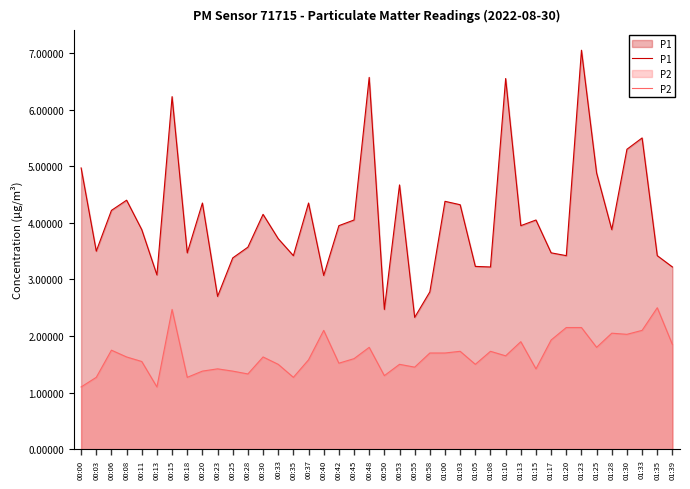

Reading left to right, transcribe all the data shown in this chart.

P1: 00:00=5.0	00:03=3.5	00:06=4.2	00:08=4.4	00:11=3.9	00:13=3.1	00:15=6.2	00:18=3.5	00:20=4.3	00:23=2.7	00:25=3.4	00:28=3.6	00:30=4.2	00:33=3.7	00:35=3.4	00:37=4.3	00:40=3.1	00:42=4.0	00:45=4.0	00:48=6.6	00:50=2.5	00:53=4.7	00:55=2.3	00:58=2.8	01:00=4.4	01:03=4.3	01:05=3.2	01:08=3.2	01:10=6.5	01:13=4.0	01:15=4.0	01:17=3.5	01:20=3.4	01:23=7.0	01:25=4.9	01:28=3.9	01:30=5.3	01:33=5.5	01:35=3.4	01:39=3.2
P2: 00:00=1.1	00:03=1.3	00:06=1.8	00:08=1.6	00:11=1.6	00:13=1.1	00:15=2.5	00:18=1.3	00:20=1.4	00:23=1.4	00:25=1.4	00:28=1.3	00:30=1.6	00:33=1.5	00:35=1.3	00:37=1.6	00:40=2.1	00:42=1.5	00:45=1.6	00:48=1.8	00:50=1.3	00:53=1.5	00:55=1.4	00:58=1.7	01:00=1.7	01:03=1.7	01:05=1.5	01:08=1.7	01:10=1.6	01:13=1.9	01:15=1.4	01:17=1.9	01:20=2.1	01:23=2.1	01:25=1.8	01:28=2.0	01:30=2.0	01:33=2.1	01:35=2.5	01:39=1.9